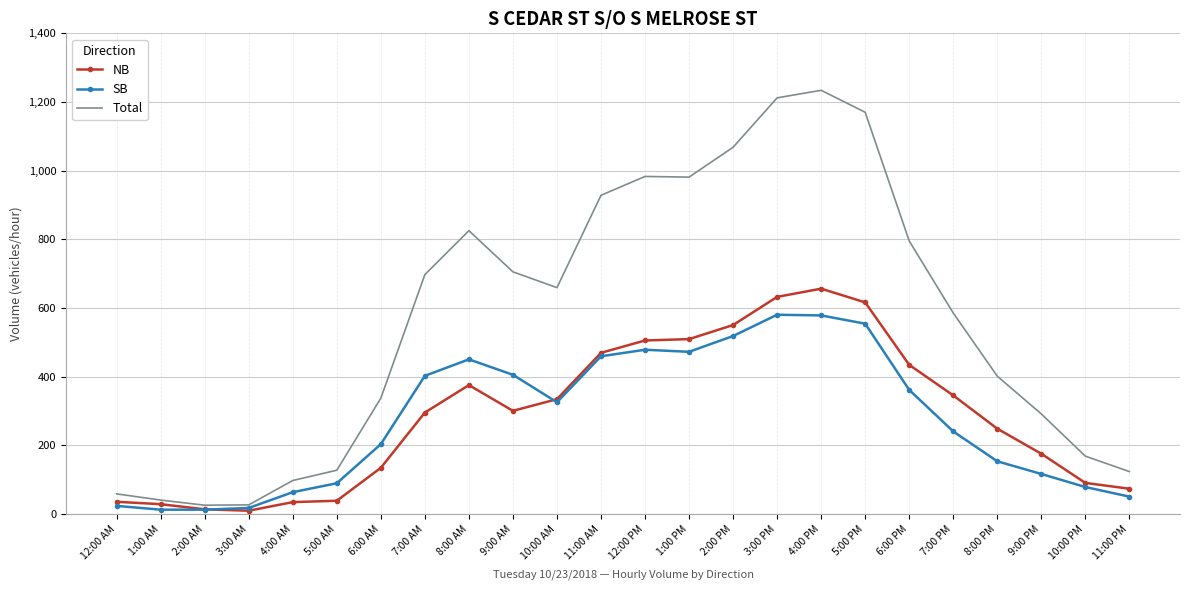

The value of Total at 1:00 AM is 40. True or false?

True